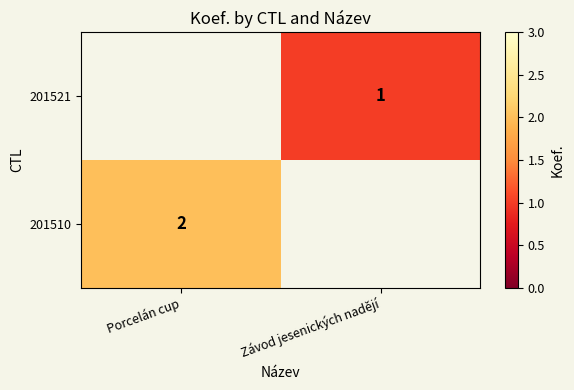

How many categories are shown in the chart?

2